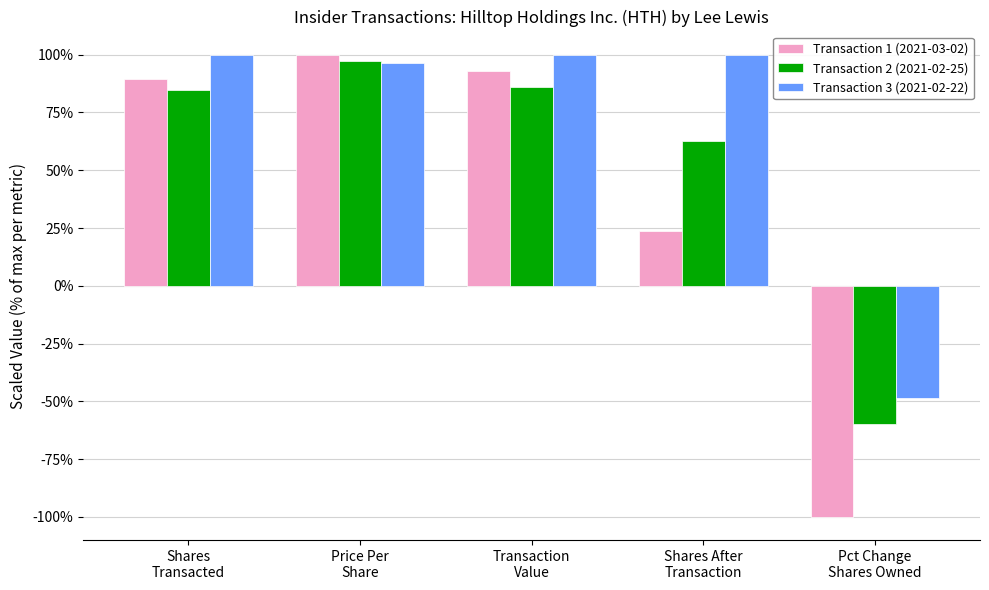

Which series has the largest total across all categories?

Transaction 3 (2021-02-22)